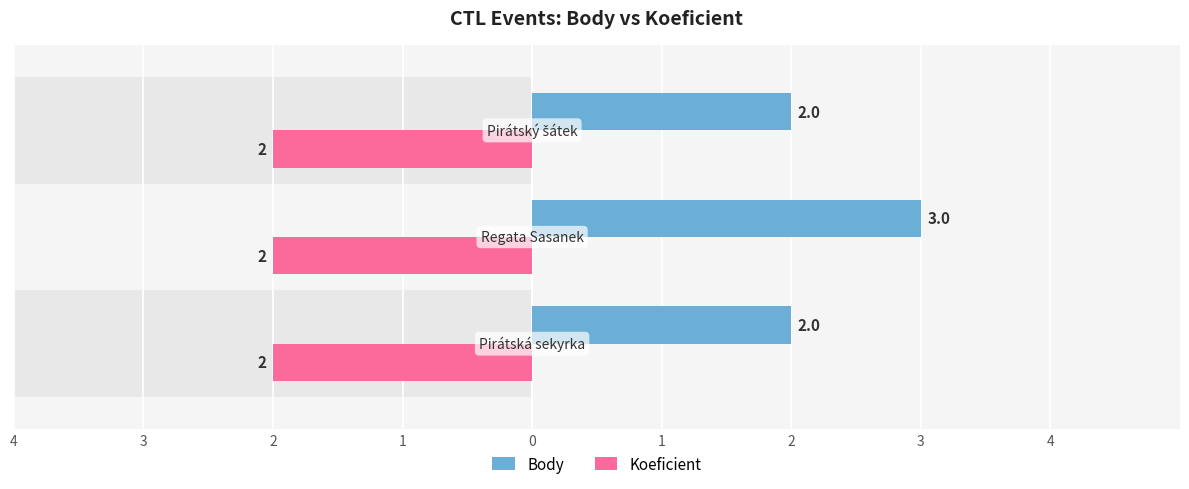

What is the average value of the Body series?

2.3